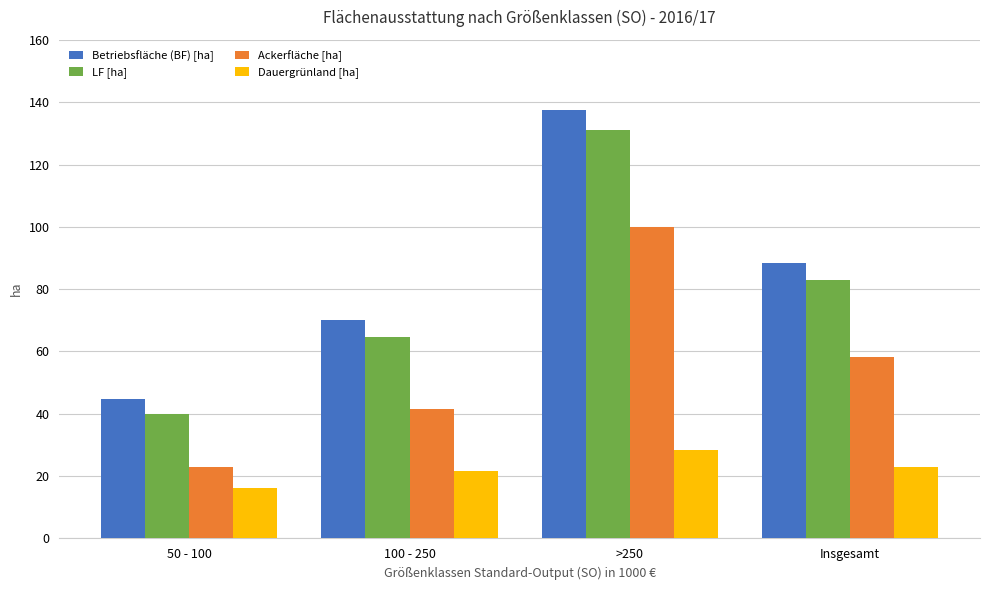

What is the difference between the Ackerfläche [ha] values at 100 - 250 and Insgesamt?

16.9